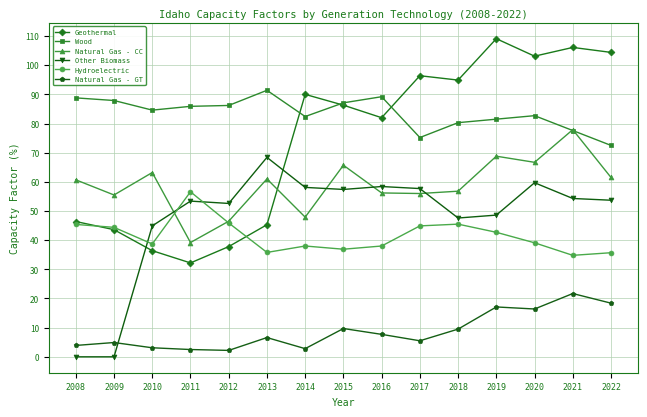

True or false: Hydroelectric has a value of 45.9 at 2012.

True